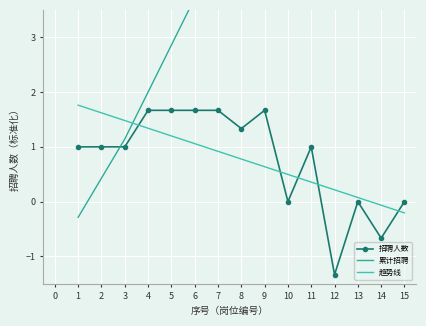

Reading right to left, list all the values displayed in this chart.

招聘人数: 0.0	-0.7	0.0	-1.3	1.0	0.0	1.7	1.3	1.7	1.7	1.7	1.7	1.0	1.0	1.0
累计招聘: 9.0	8.5	8.1	7.6	7.4	6.7	6.2	5.4	4.6	3.7	2.9	2.0	1.1	0.4	-0.3
趋势线: -0.2	-0.1	0.1	0.2	0.4	0.5	0.6	0.8	0.9	1.1	1.2	1.3	1.5	1.6	1.8